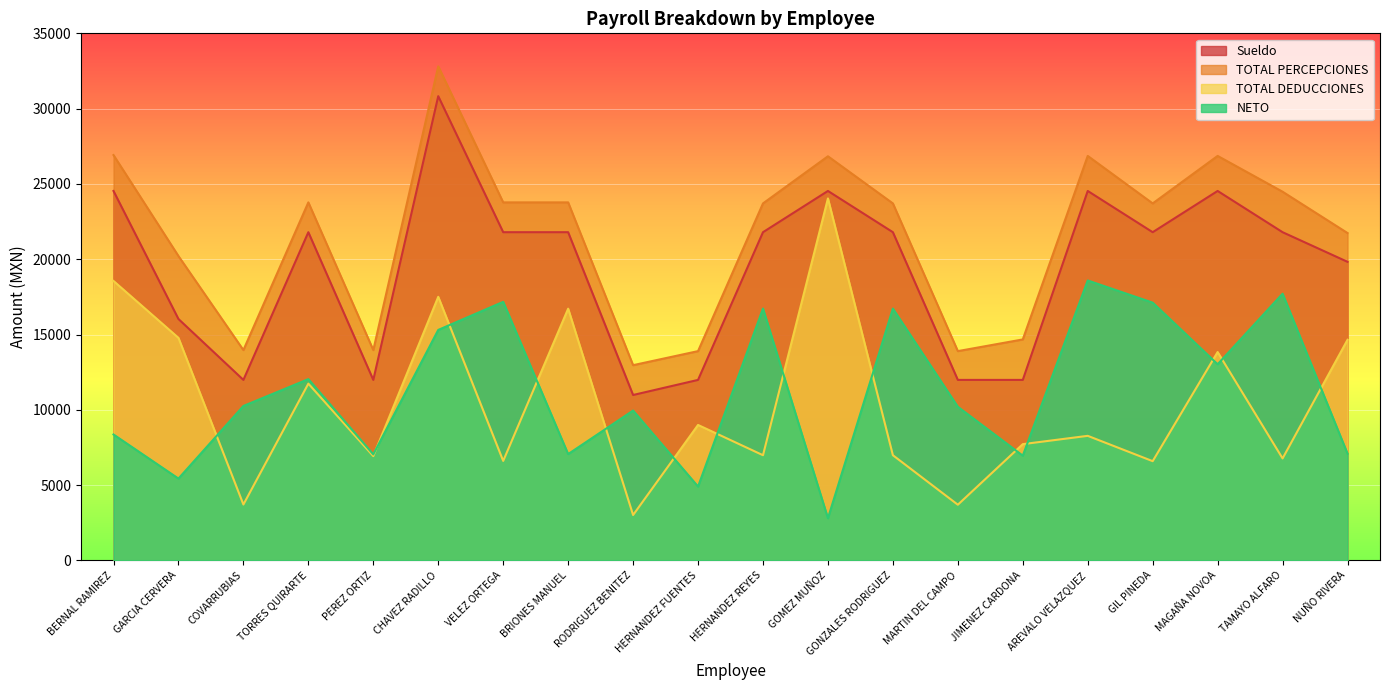

Reading right to left, list all the values displayed in this chart.

Sueldo: 19826.4	21794.1	24532.7	21794.1	24532.7	11985.3	11985.3	21794.1	24532.7	21794.1	11985.3	10983.1	21794.1	21794.1	30827.4	11985.3	21794.1	11985.3	16030.0	24532.5
TOTAL PERCEPCIONES: 21738.1	24481.8	26859.8	23705.8	26859.8	14673.0	13897.0	23705.8	26836.0	23705.8	13897.0	12963.5	23774.5	23774.5	32807.8	13965.6	23774.5	13965.6	20210.5	26916.2
TOTAL DEDUCCIONES: 14650.0	6771.9	13836.0	6589.4	8271.3	7719.5	3696.5	6984.3	24036.0	6984.3	8994.1	3013.2	16715.5	6605.6	17503.0	6926.8	11737.3	3711.2	14777.9	18555.6
NETO: 7088.1	17709.9	13023.8	17116.4	18588.5	6953.6	10200.5	16721.5	2800.0	16721.5	4902.8	9950.3	7058.9	17168.9	15304.8	7038.9	12037.1	10254.5	5432.6	8360.7